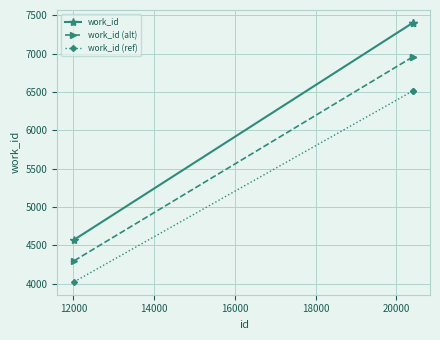

List the series in order of their peak value, lowest first.

work_id (ref), work_id (alt), work_id